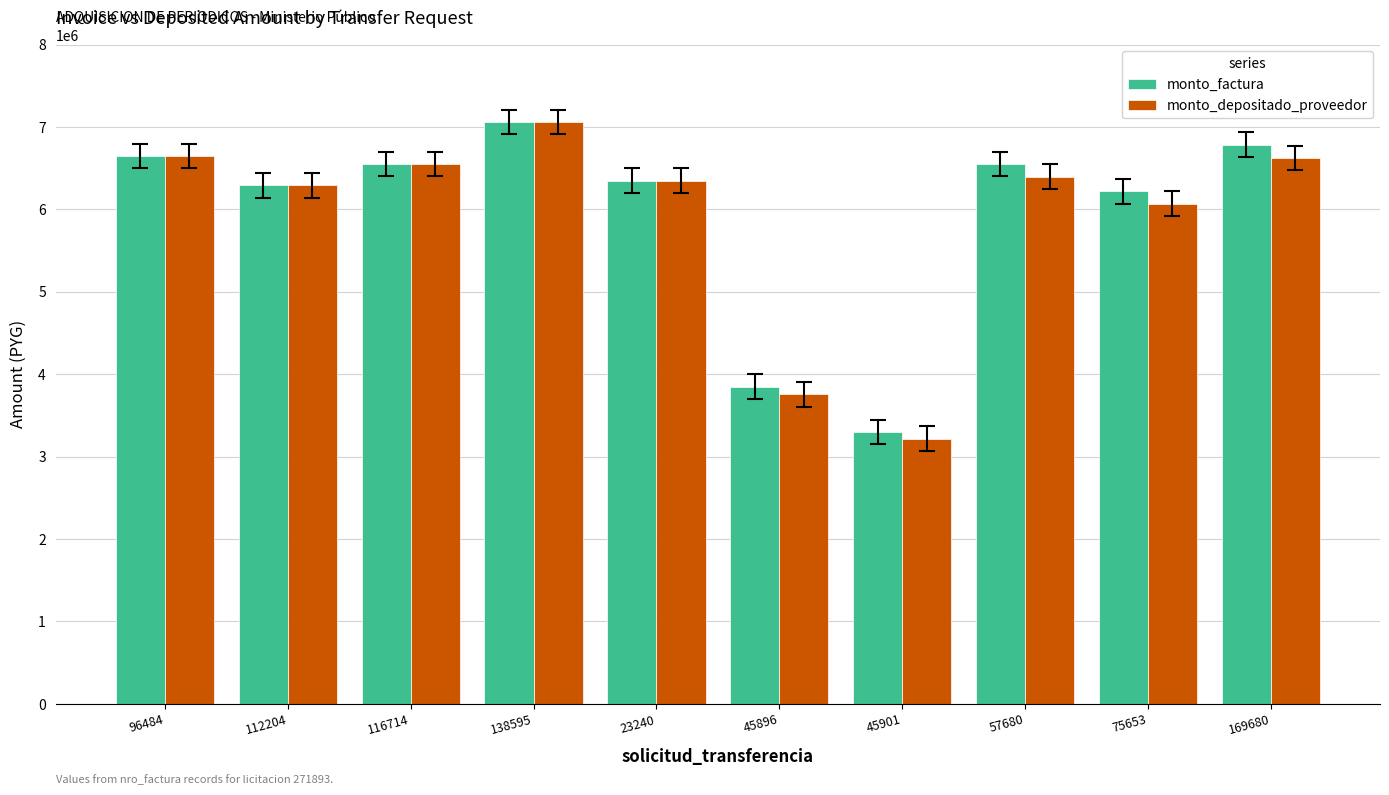

What is the sum of all monto_factura values?

59591000